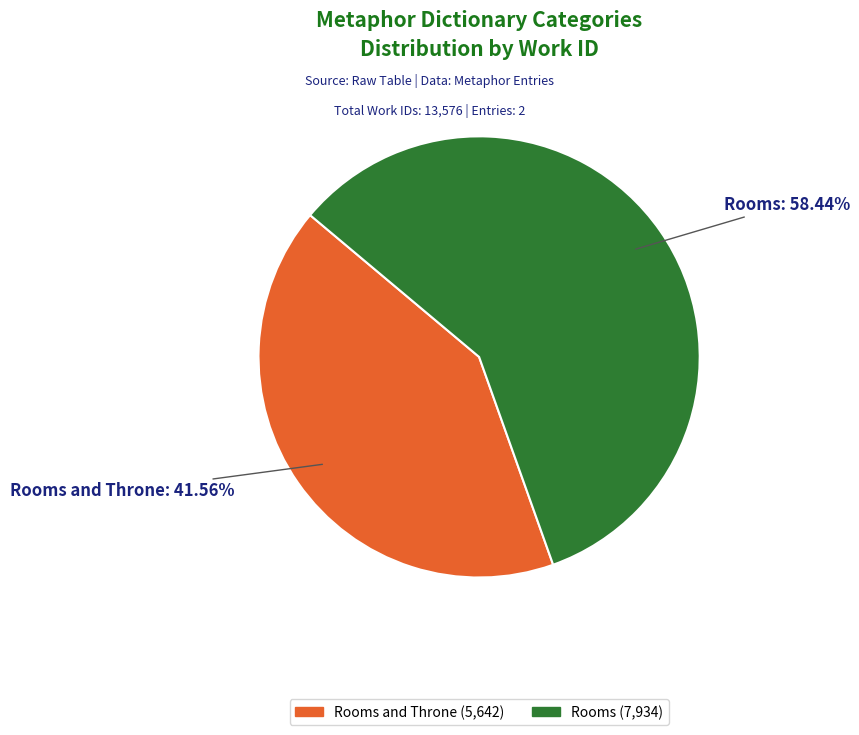

What percentage is the Rooms slice, to the nearest percent?

58%